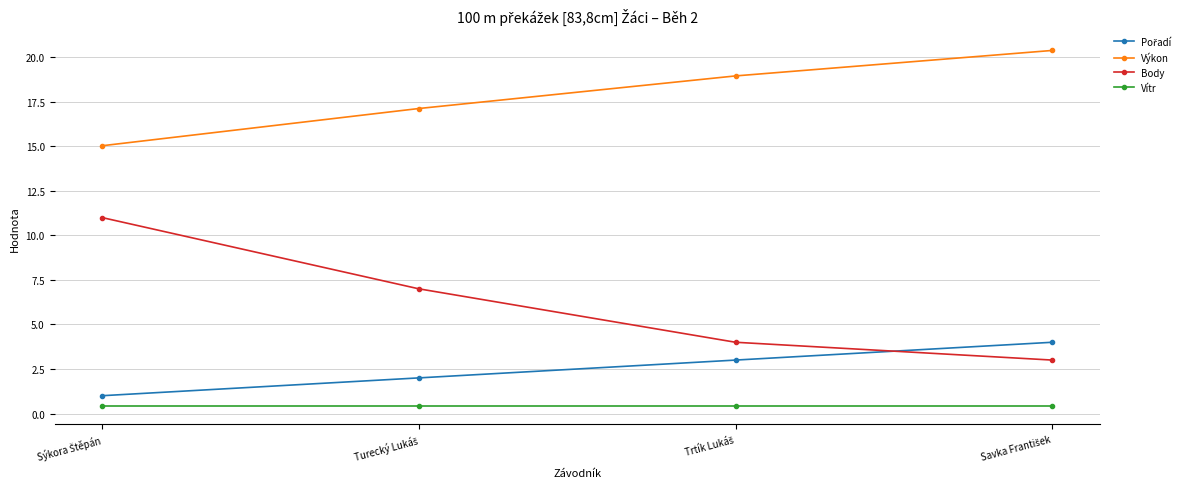

Which series has the largest range (max minus min)?

Body